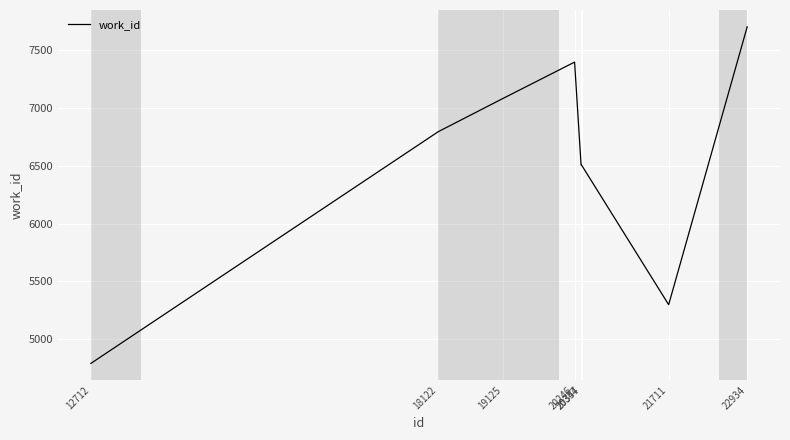

Approximately how many times larger is the value at 20347 compared to 19125?

0.9